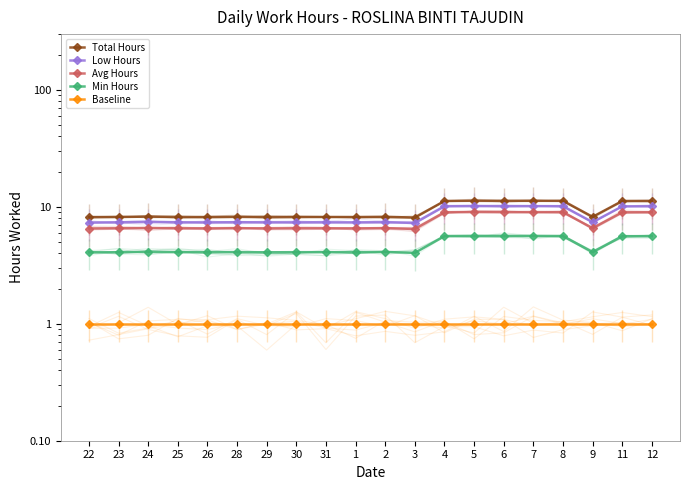

True or false: Avg Hours and Baseline intersect in this chart.

False